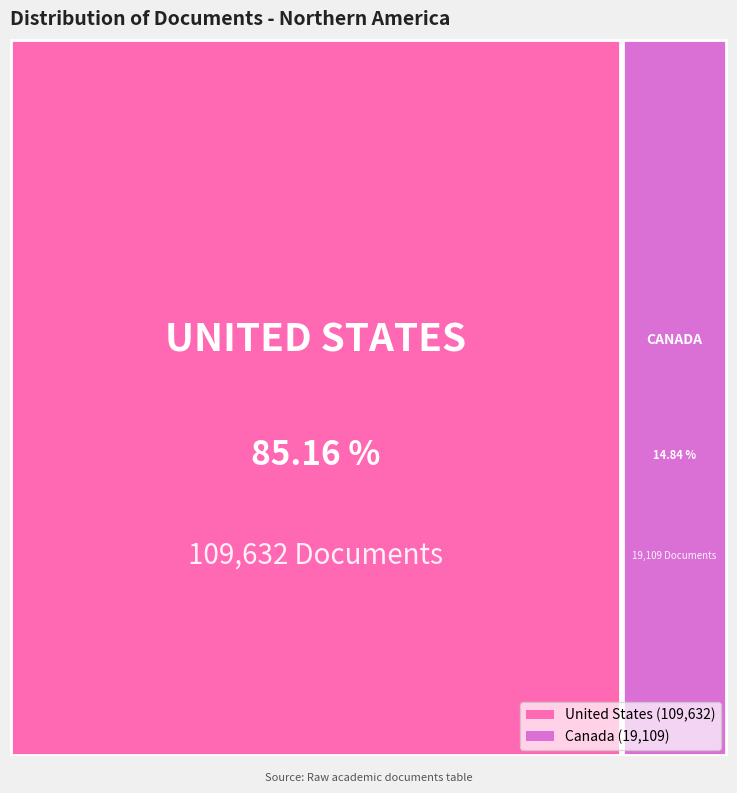

How many slices are in this pie chart?

2